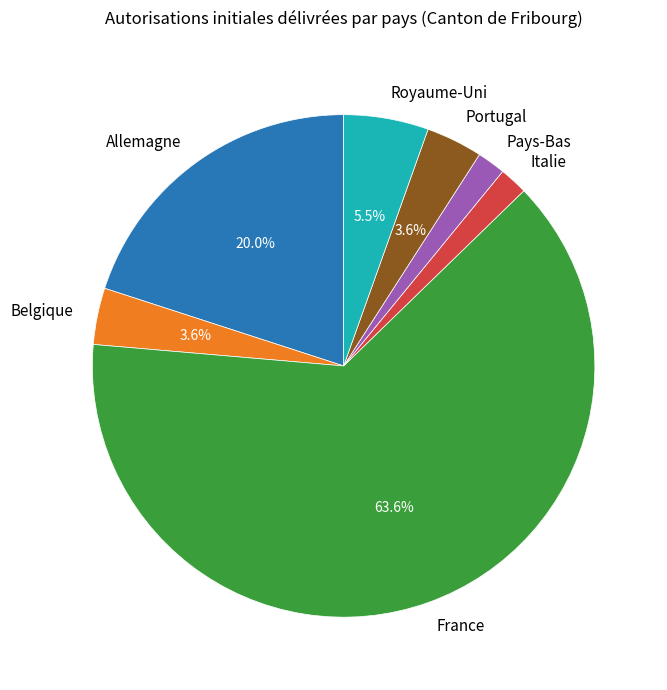

What is the largest slice in the pie chart?

France